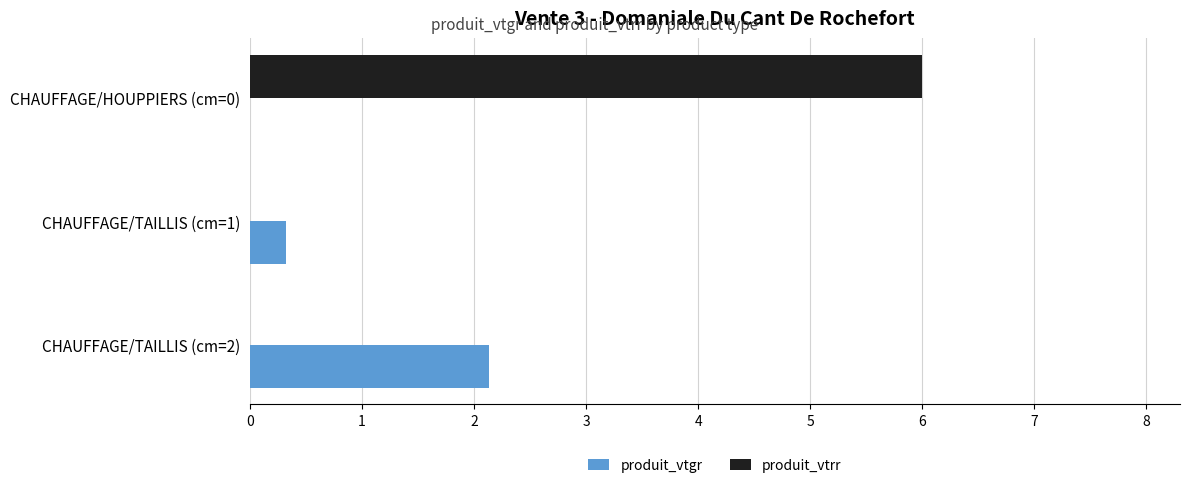

Which series changed the most between CHAUFFAGE/TAILLIS (cm=1) and CHAUFFAGE/TAILLIS (cm=2)?

produit_vtgr